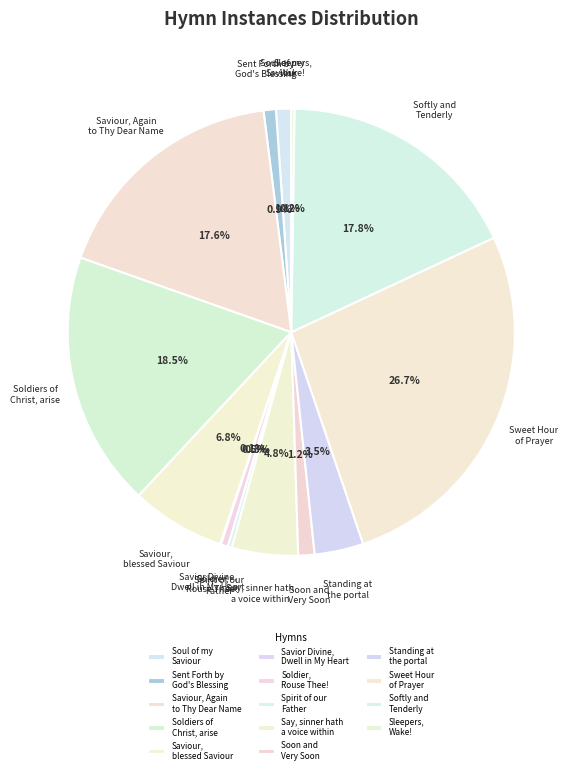

Is it true that Soldiers of Christ, arise is 18% of the pie?

True